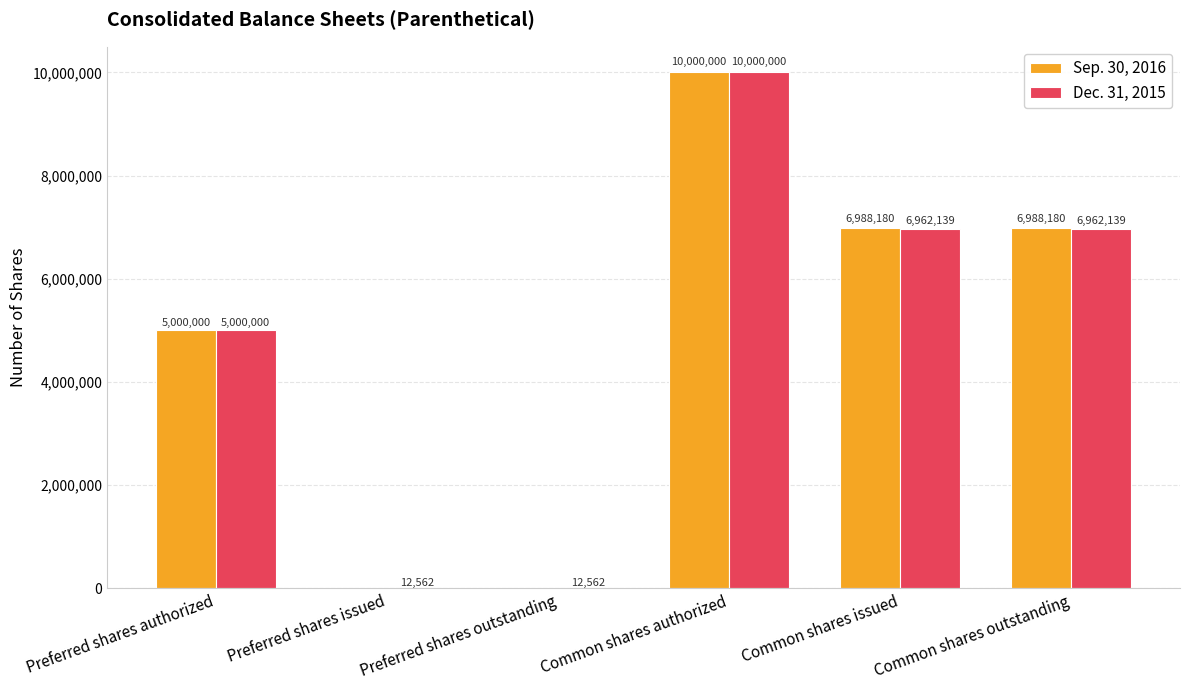

Reading left to right, transcribe all the data shown in this chart.

Sep. 30, 2016: Preferred shares authorized=5000000	Preferred shares issued=0	Preferred shares outstanding=0	Common shares authorized=10000000	Common shares issued=6988180	Common shares outstanding=6988180
Dec. 31, 2015: Preferred shares authorized=5000000	Preferred shares issued=12562	Preferred shares outstanding=12562	Common shares authorized=10000000	Common shares issued=6962139	Common shares outstanding=6962139